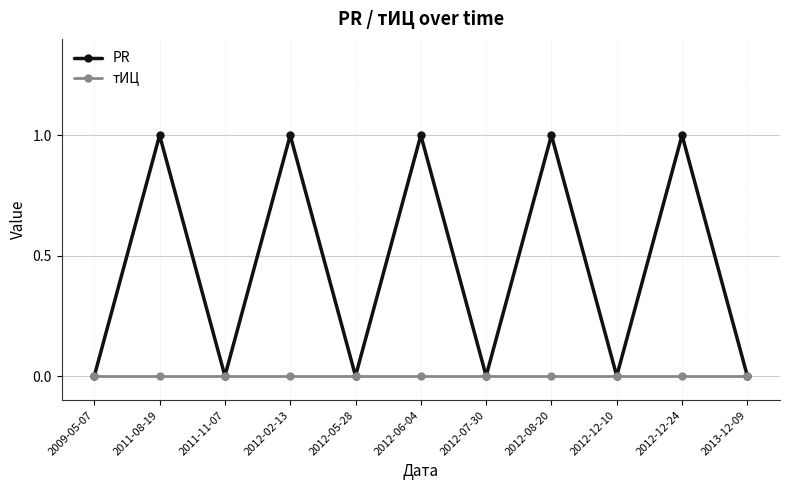

What is the label of the 3rd point from the left?

2011-11-07